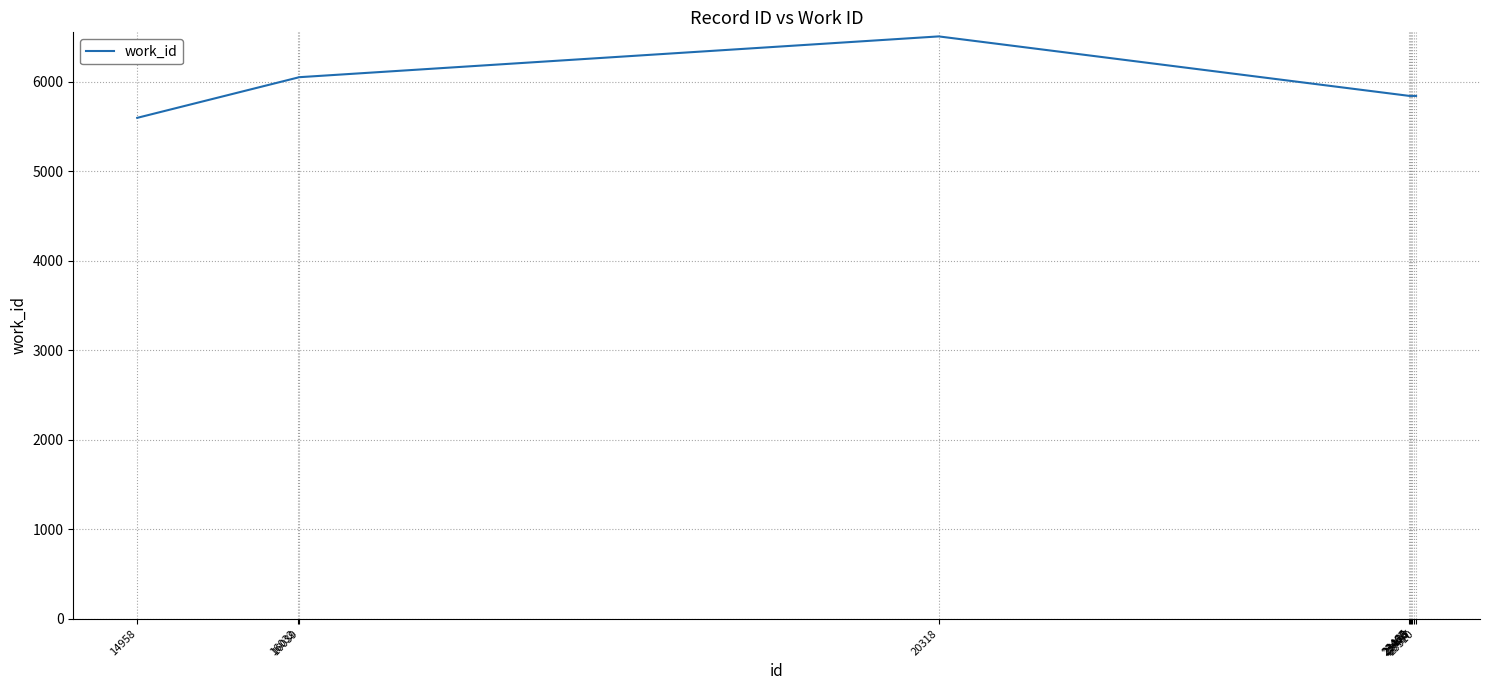

What is the minimum value shown in the chart?

5596